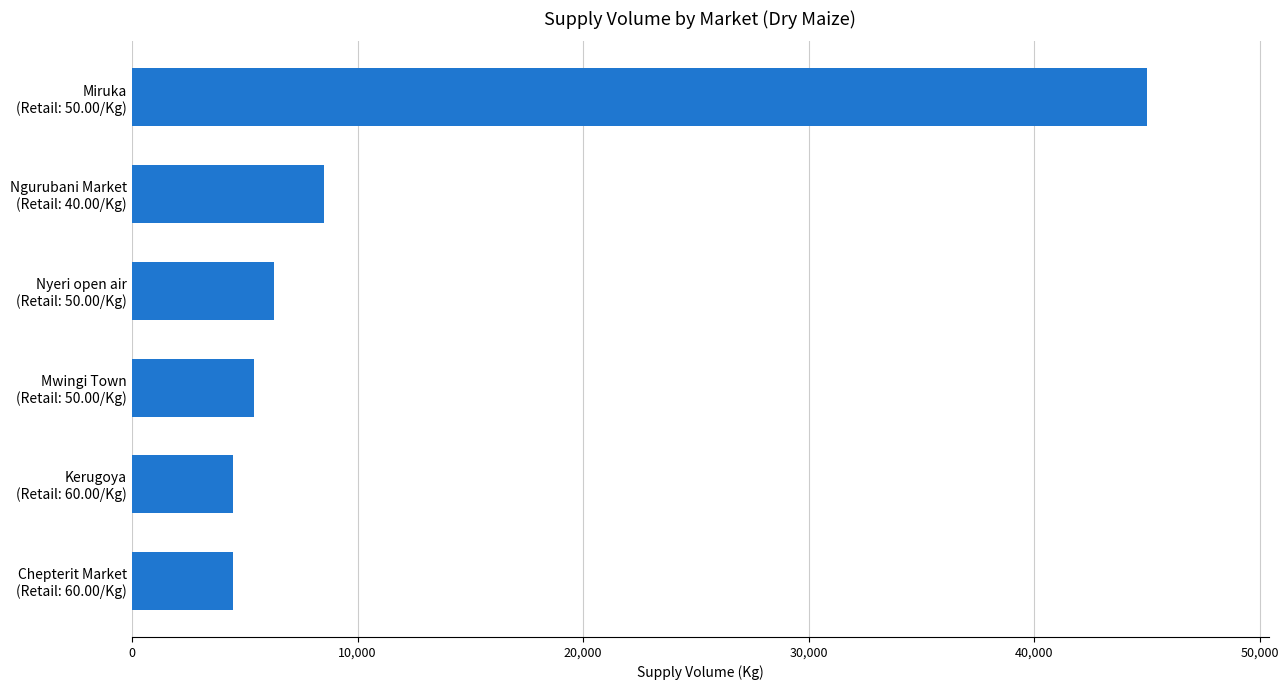

What is the minimum value shown in the chart?

4500